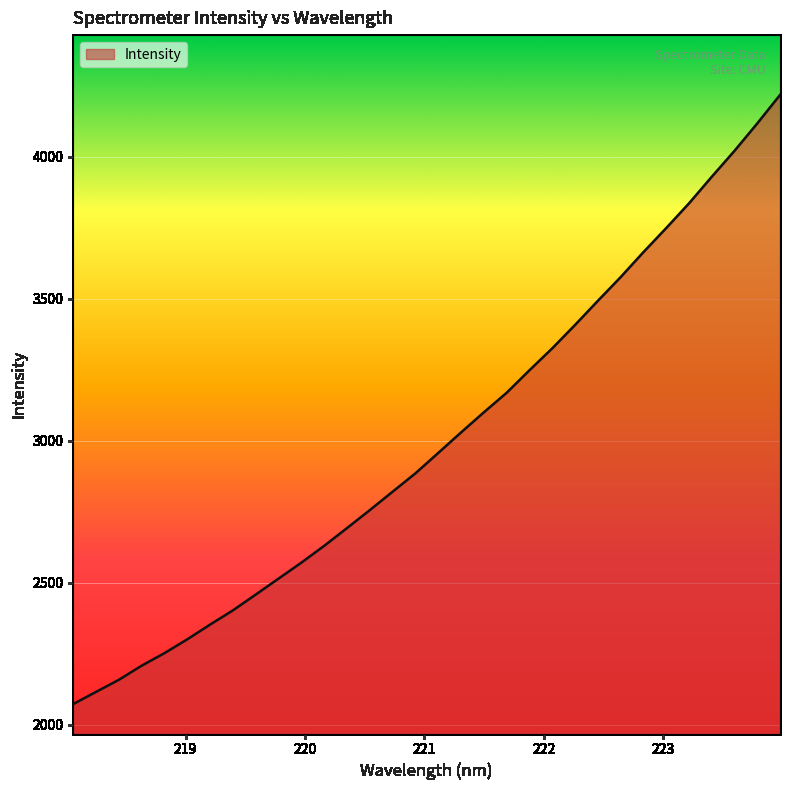

What is the difference between the maximum and minimum values?

2144.5